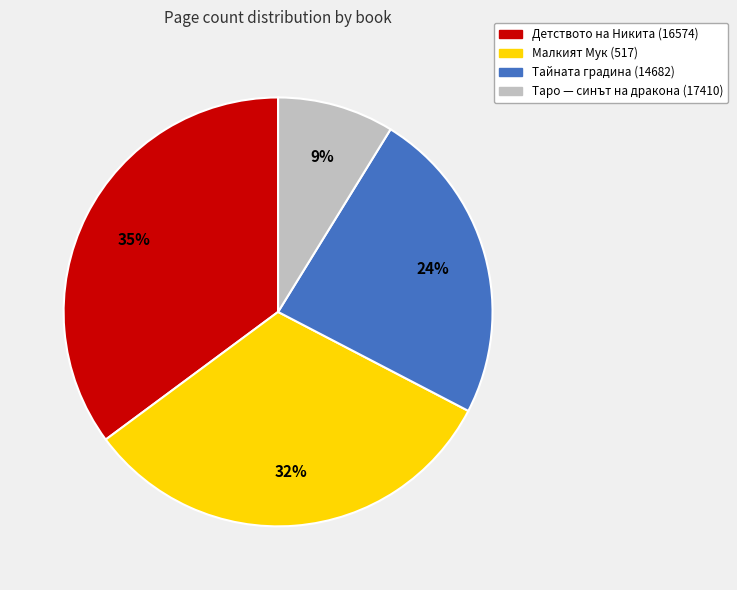

Which category has the smallest portion of the pie?

Таро — синът на дракона (17410)